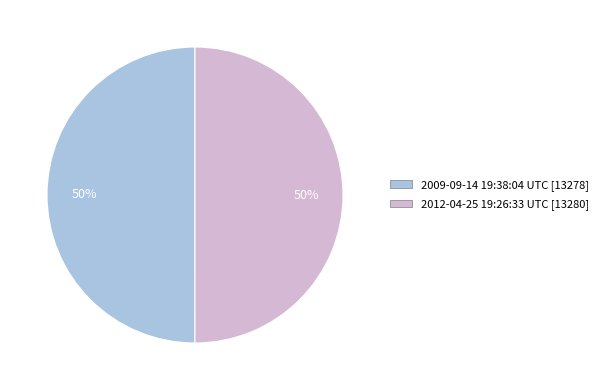

Approximately how many times larger is the value at 2009-09-14 19:38:04 UTC compared to 2012-04-25 19:26:33 UTC?

1.0